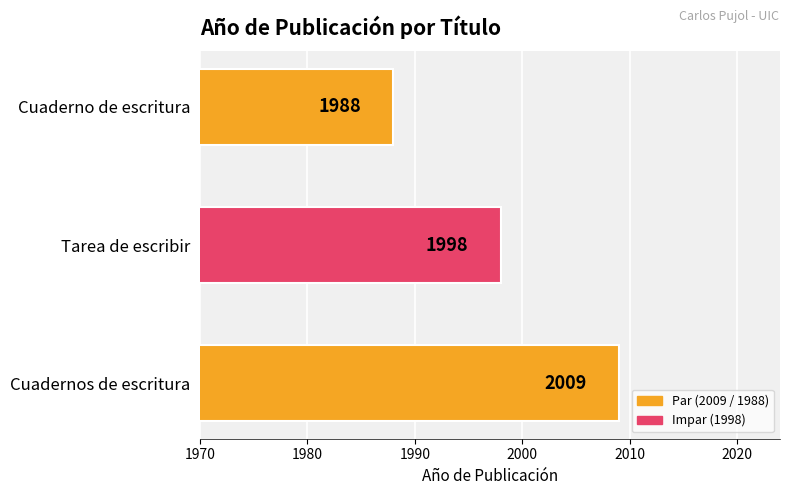

List the labels in order of value, smallest first.

Cuaderno de escritura, Tarea de escribir, Cuadernos de escritura